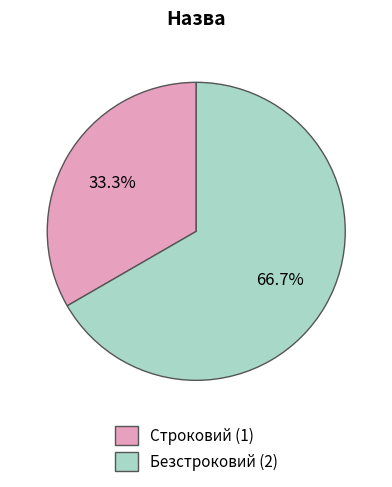

Which category has the biggest portion of the pie?

Безстроковий